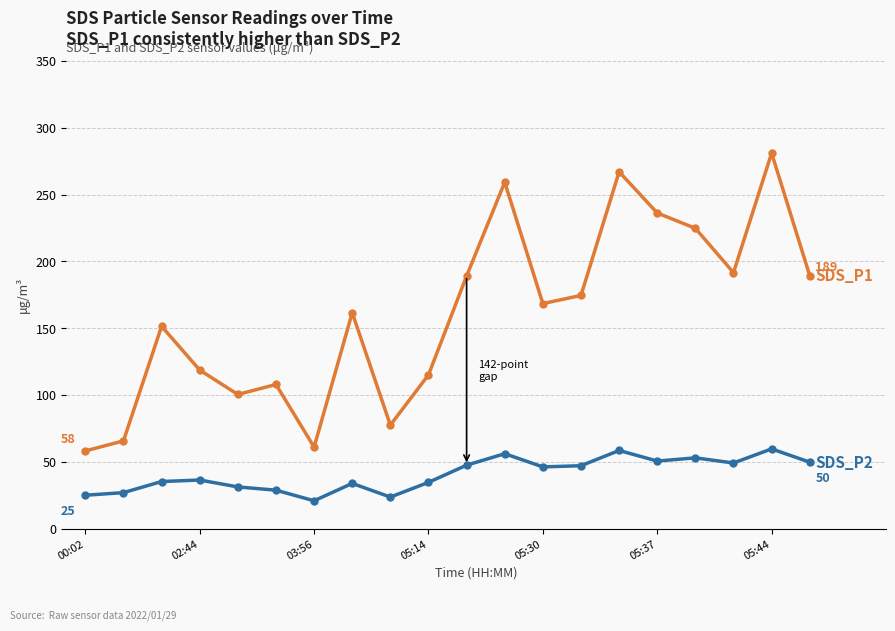

What is the minimum value shown in the chart?

20.8